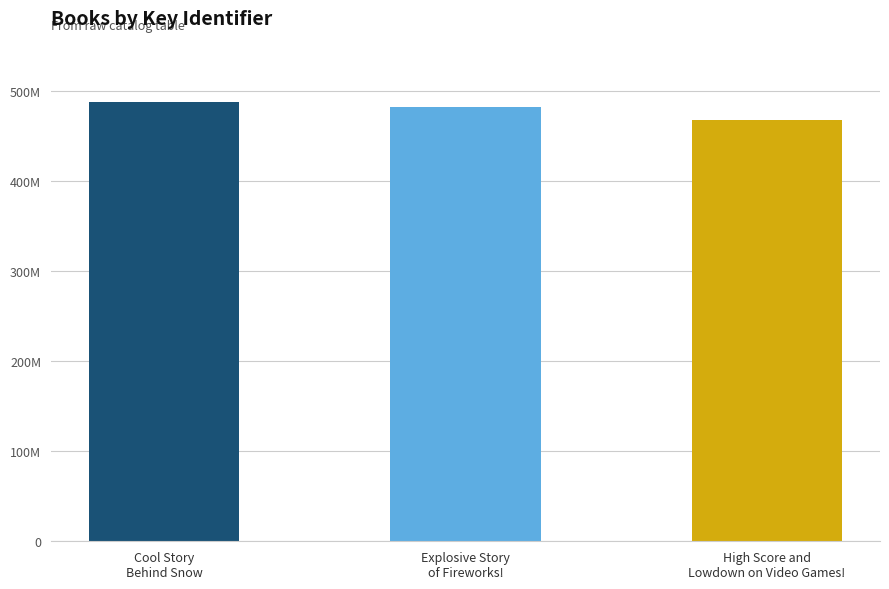

Are the bars horizontal?

No